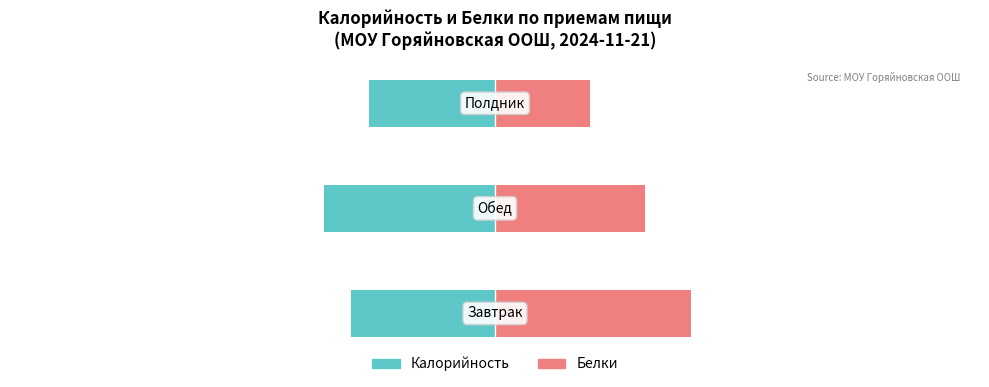

What is the total value across all series at 2?

-6.8